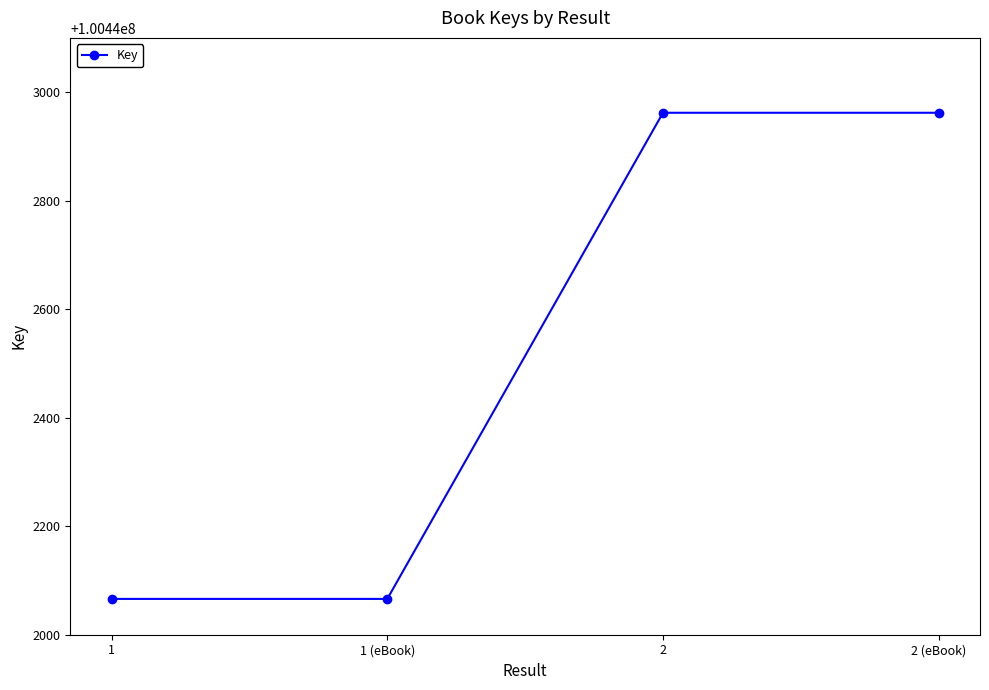

Approximately how many times larger is the value at 2 compared to 2 (eBook)?

1.0